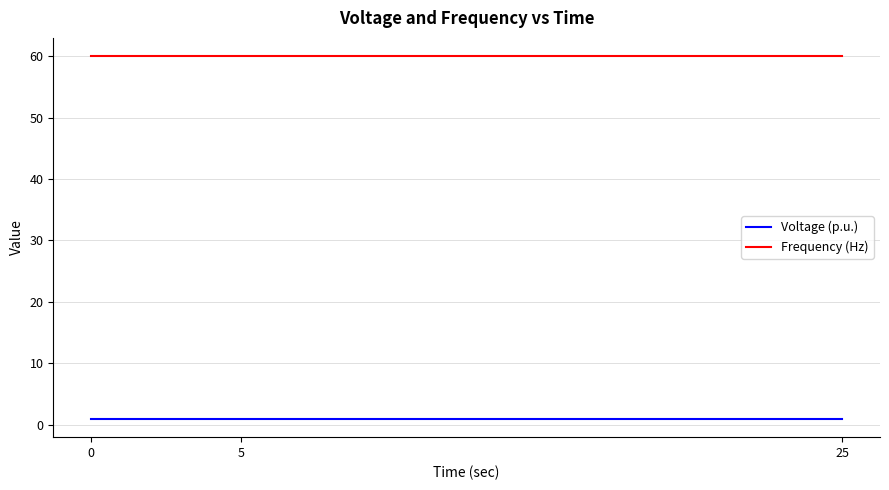

True or false: Frequency (Hz) and Voltage (p.u.) cross at least once.

False